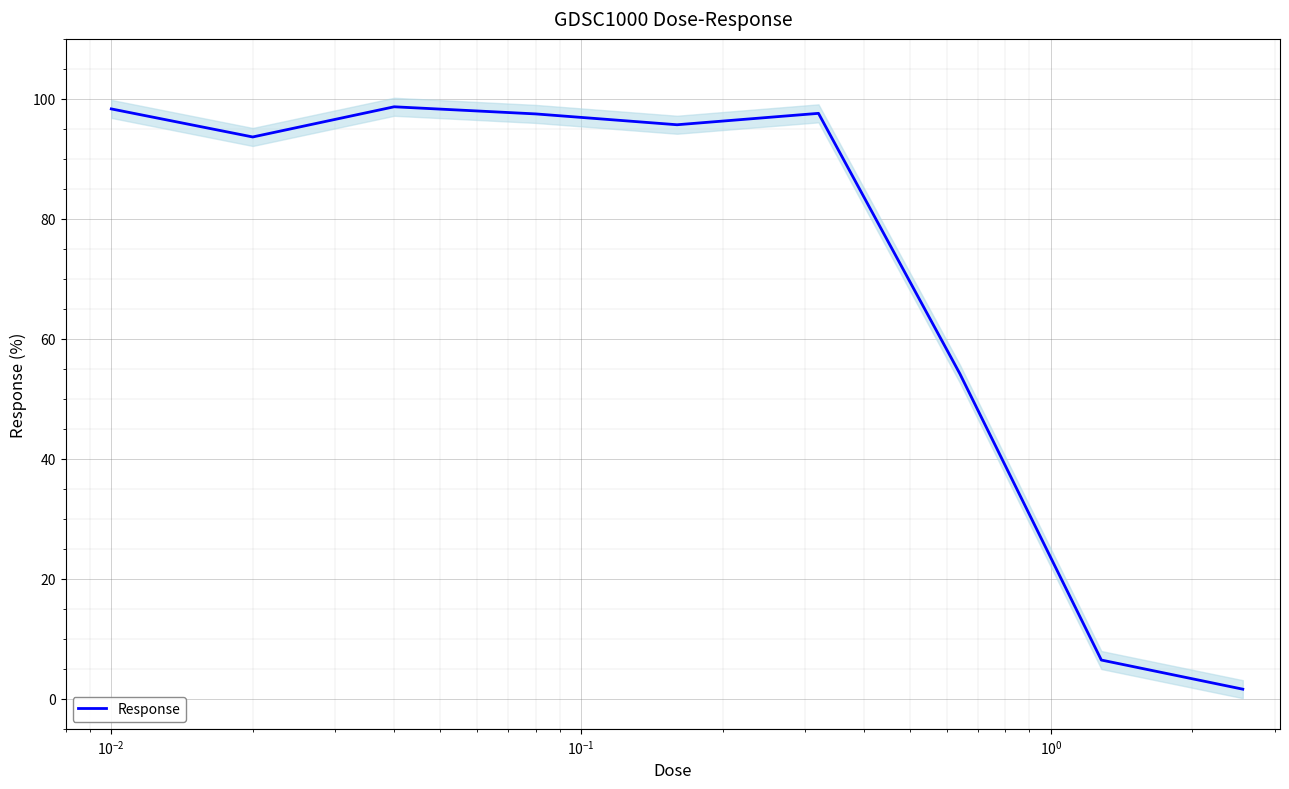

What is the value of the 6th point from the left?

97.6